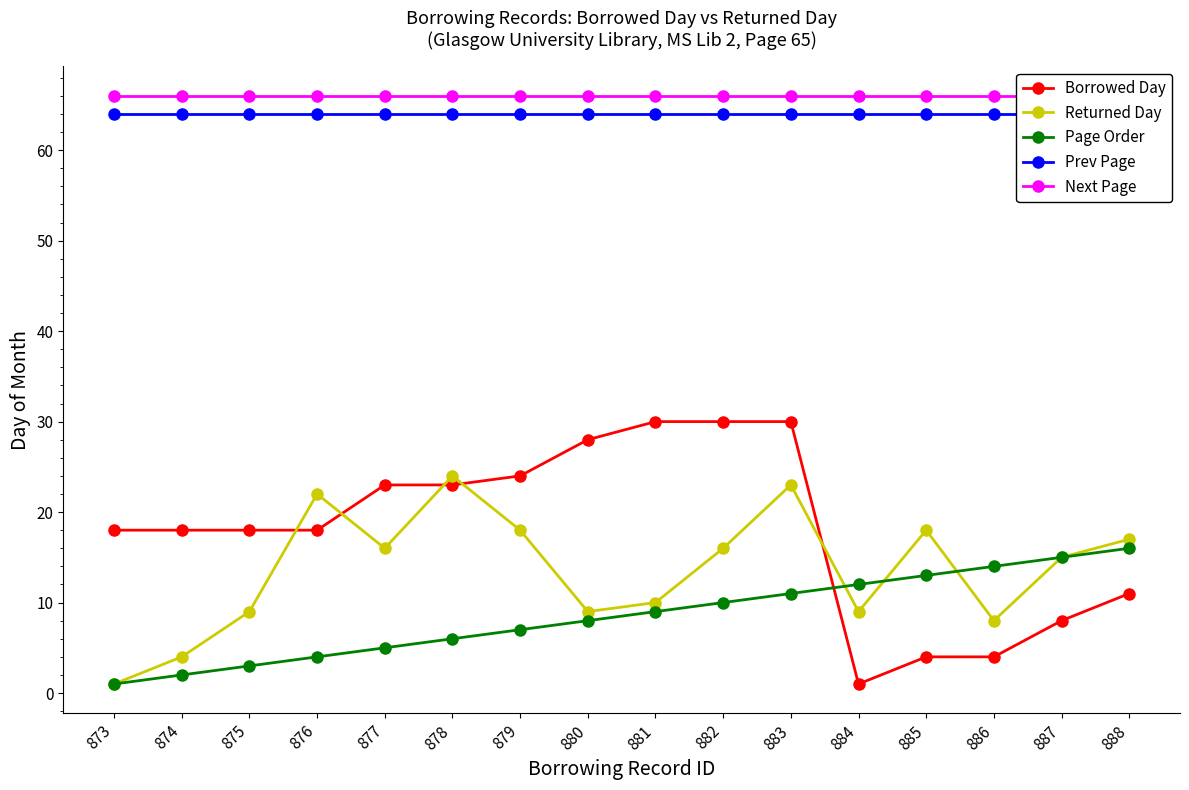

What is the spread (max minus min) of values at 887?

58